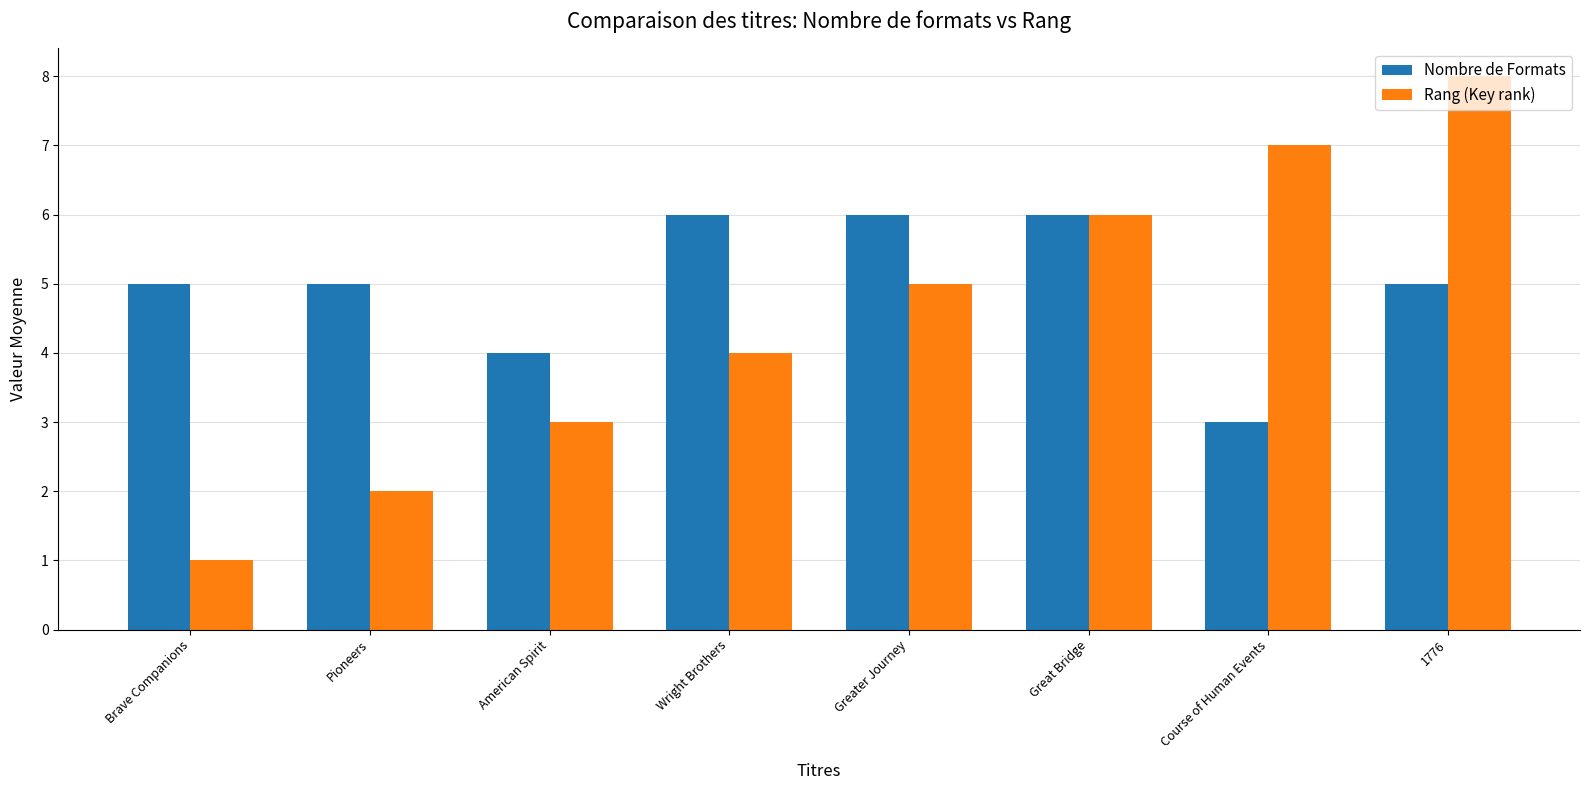

What is the maximum value for Nombre de Formats?

6